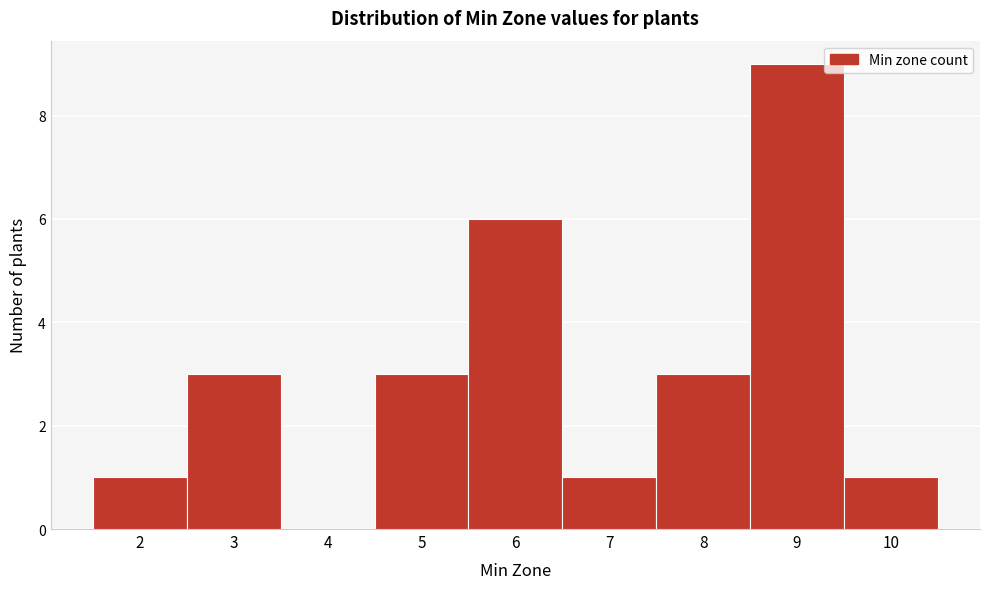

Reading left to right, list every bar in this chart as the range it spans on the x-axis followed by its height. The values are not printed on the chart, so give them approximately, as read against the axis.

1.5 to 2.5: 1
2.5 to 3.5: 3
3.5 to 4.5: 0
4.5 to 5.5: 3
5.5 to 6.5: 6
6.5 to 7.5: 1
7.5 to 8.5: 3
8.5 to 9.5: 9
9.5 to 10.5: 1